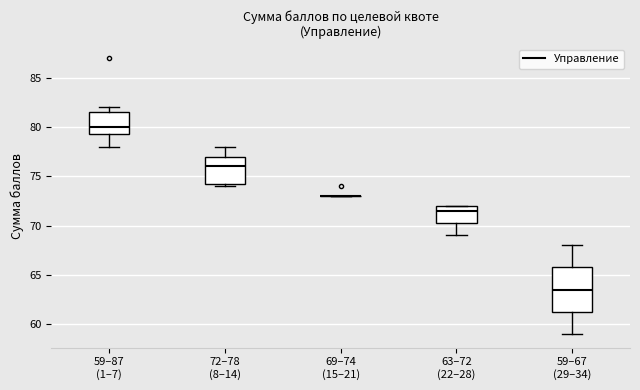

Reading left to right, read every box against the y-axis: the position of its median line, the range the box covers, and the ends of its whiskers. The values are not printed on the chart, so give them approximately, as read against the axis.

59–87 (1–7): median 80.0, box 79.5 to 81.5, whiskers 78.0 to 82.0
72–78 (8–14): median 76.0, box 74.5 to 77.0, whiskers 74.0 to 78.0
69–74 (15–21): box collapsed to a line at 73.0, whiskers 73.0 to 73.0
63–72 (22–28): median 71.5, box 70.5 to 72.0, whiskers 69.0 to 72.0
59–67 (29–34): median 63.5, box 61.5 to 66.0, whiskers 59.0 to 68.0